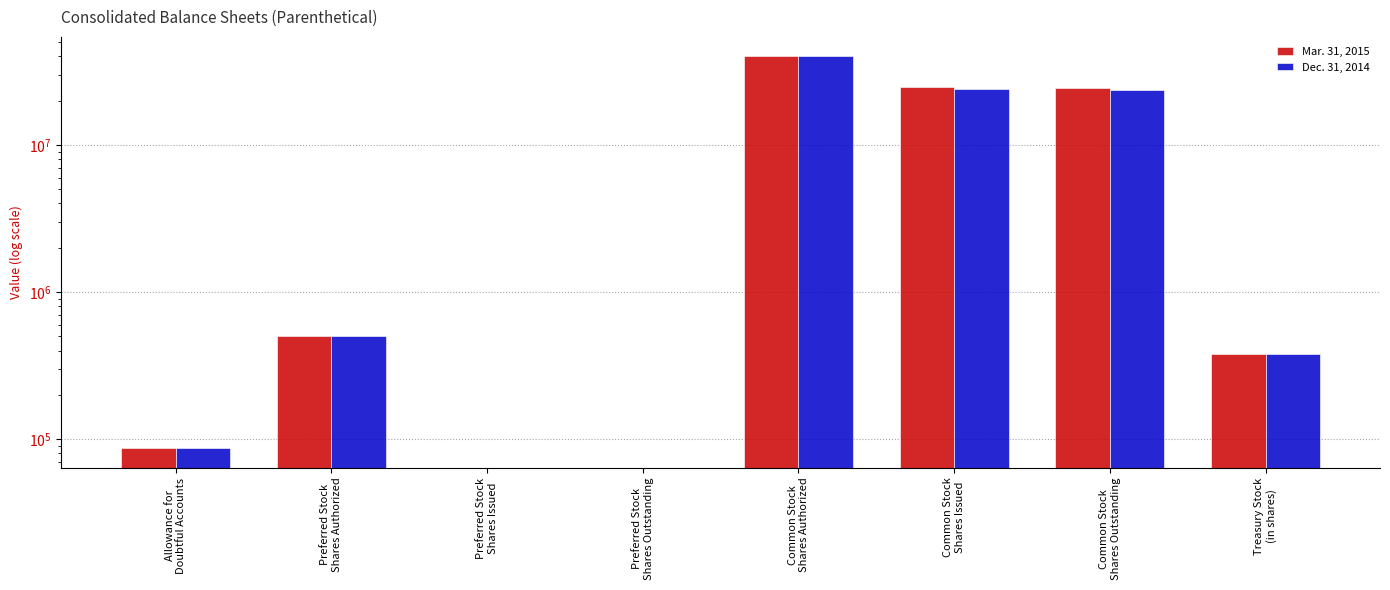

What is the difference between the maximum and minimum values in the Mar. 31, 2015 series?

39913358.0